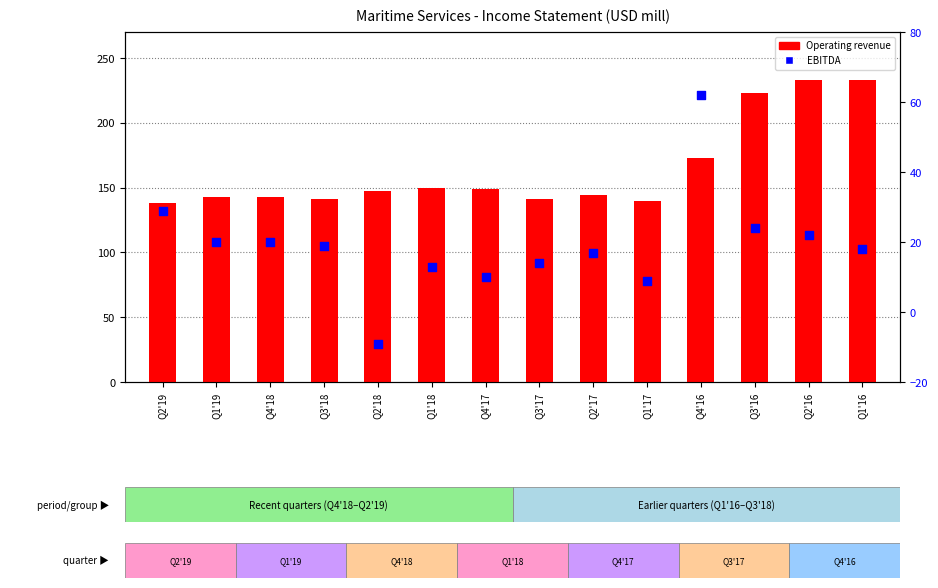

Which series has the largest total across all categories?

Operating revenue